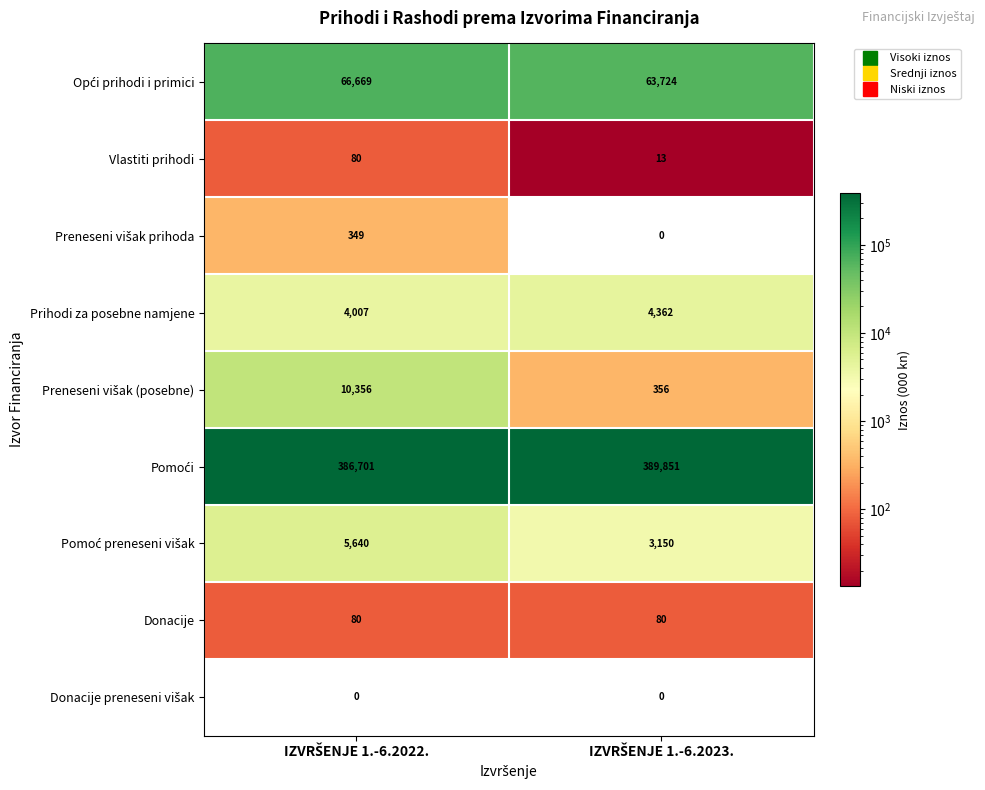

Which series has the widest spread of values?

Preneseni višak (posebne)